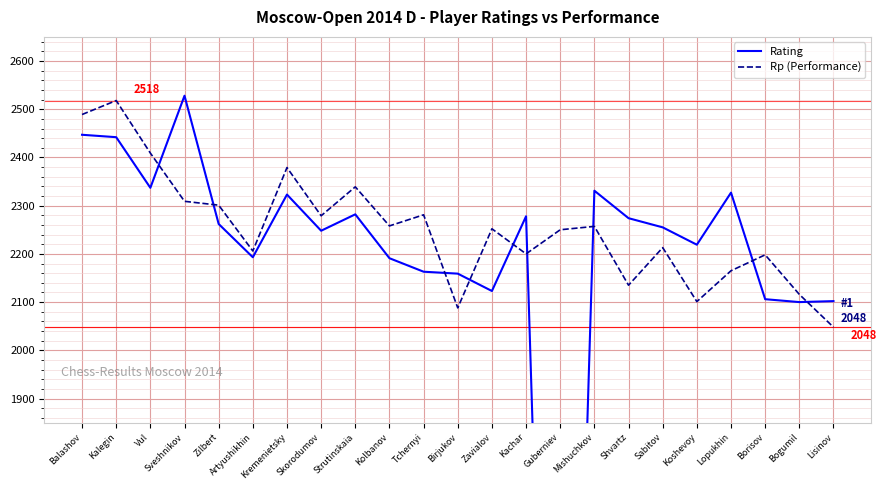

What is the spread (max minus min) of values at Sabitov?

42